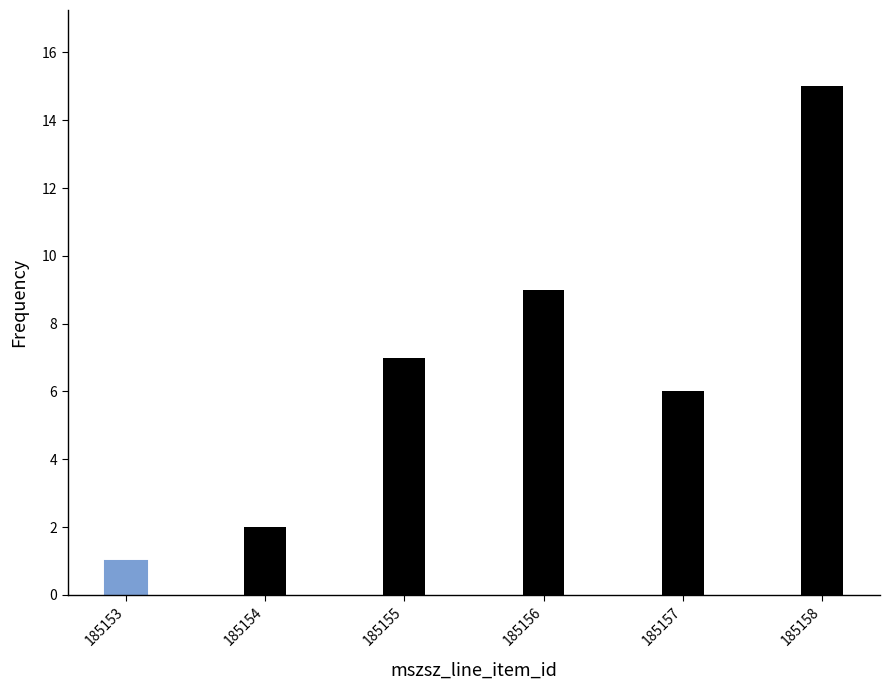

Reading right to left, transcribe all the data shown in this chart.

185158=15	185157=6	185156=9	185155=7	185154=2	185153=1